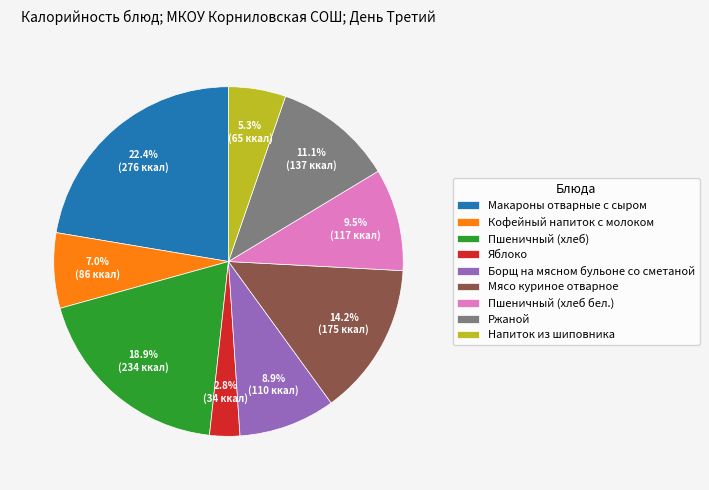

To the nearest percent, what percentage of the pie is Пшеничный (хлеб)?

19%